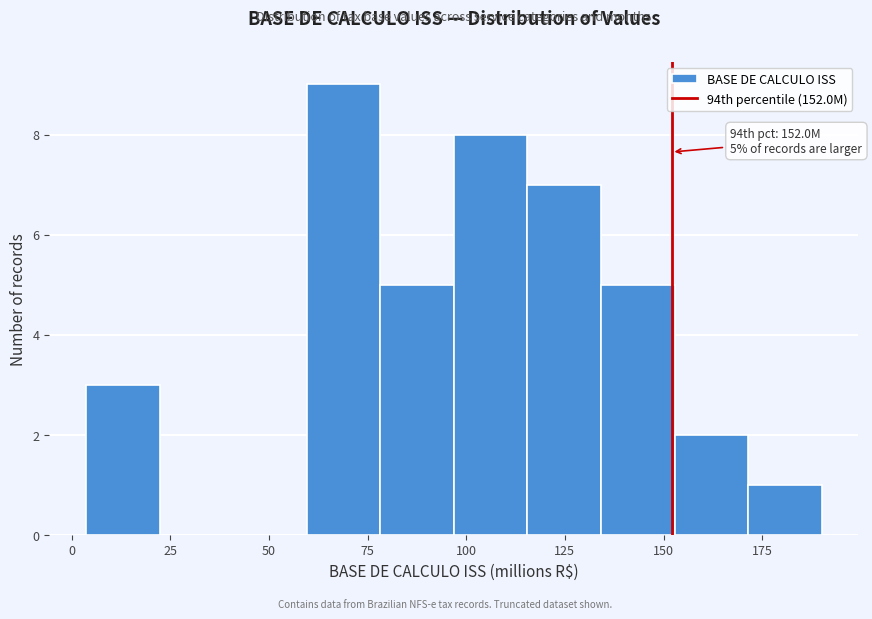

Read against the x-axis, roughly where is the centre of the tallest bar?

70